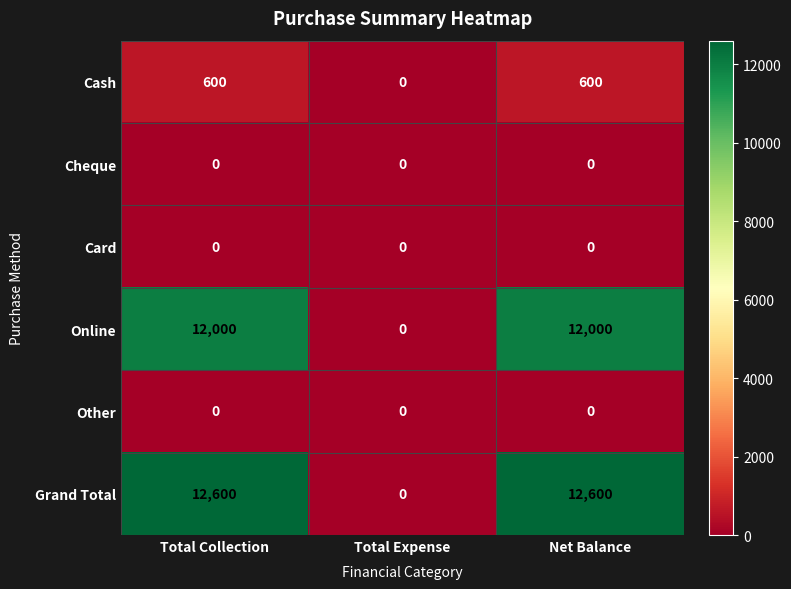

At how many categories does at least one series exceed 6583?

2